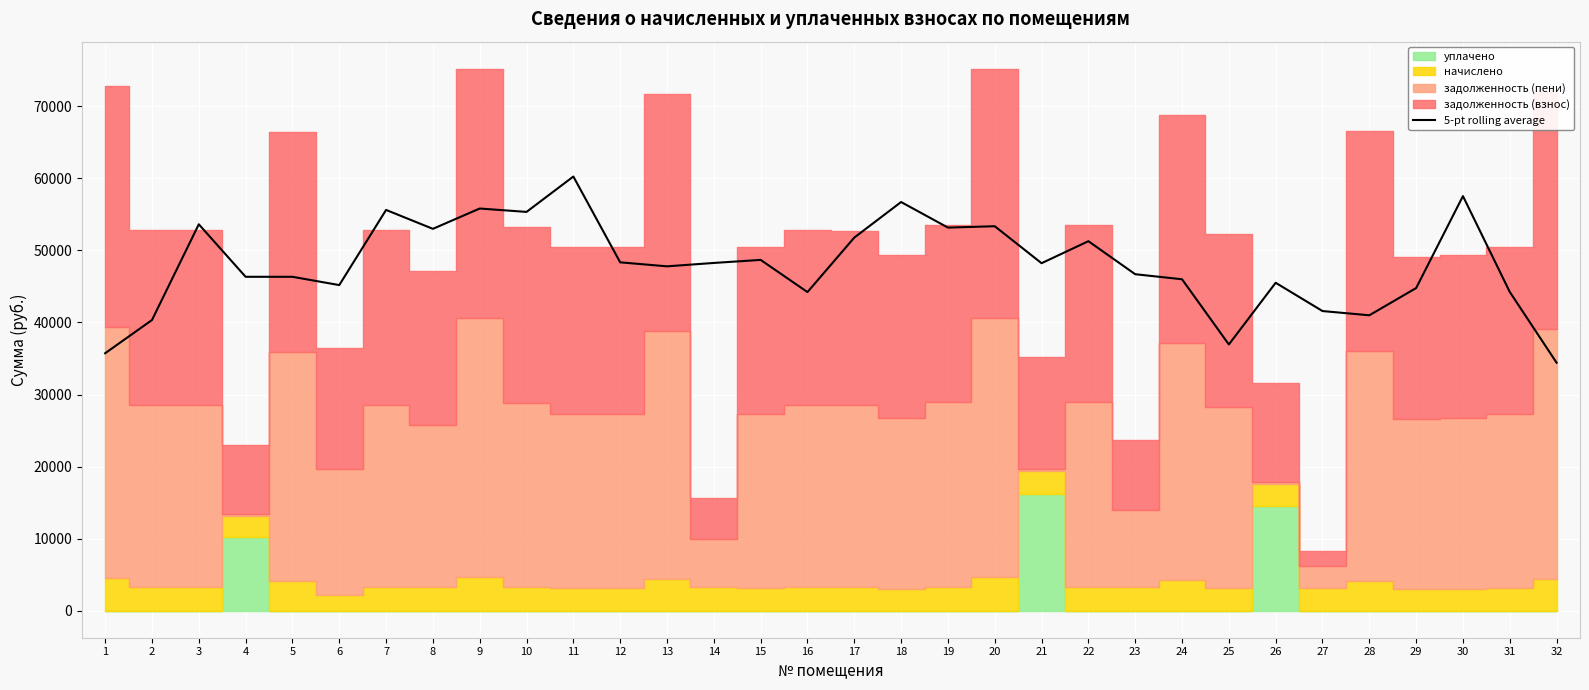

What is the ratio of the value at 22 to the value at 28?

1.3